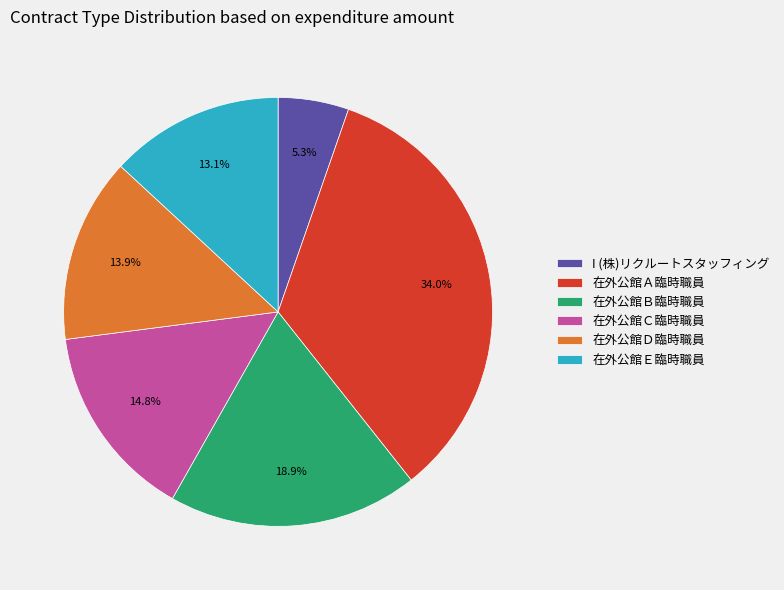

To the nearest percent, what percentage of the pie is 在外公館Ｂ臨時職員?

19%